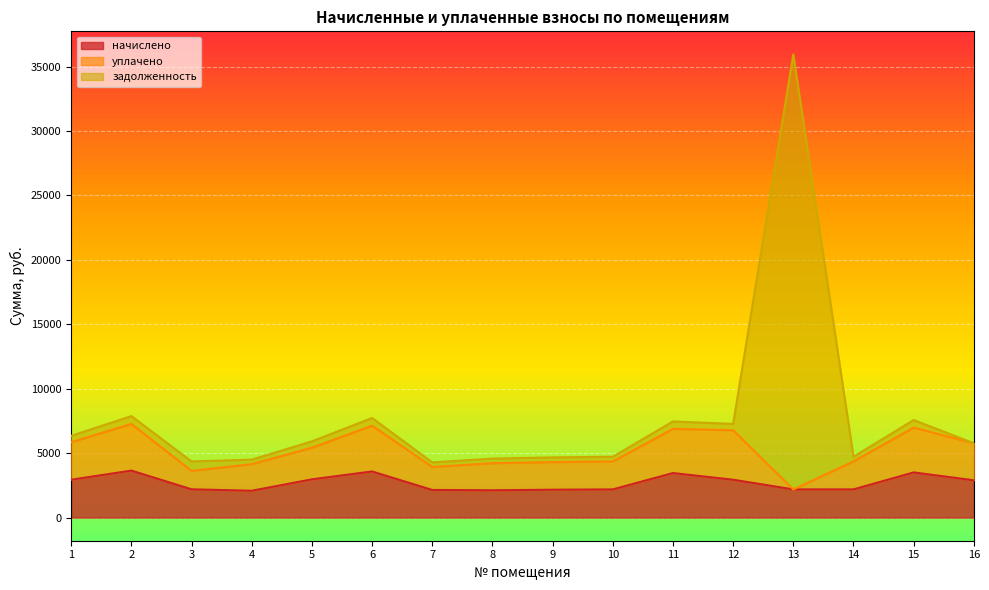

What is the approximate value of начислено at 9?

2160.8